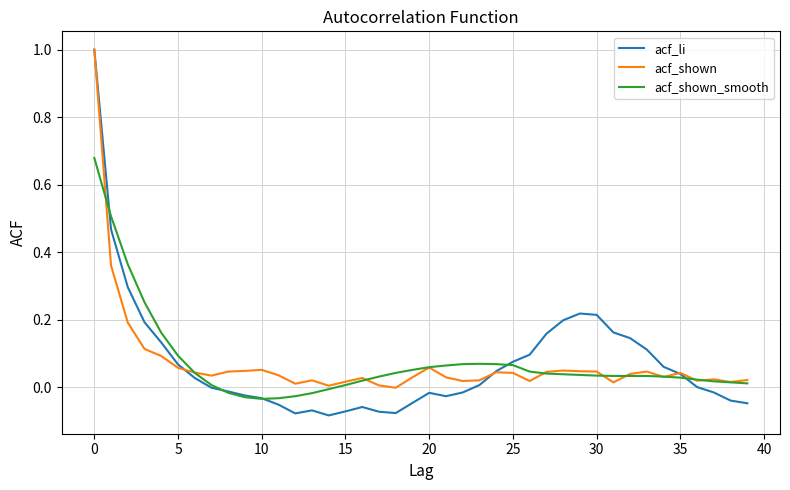

What is the sum of all acf_li values?

2.9